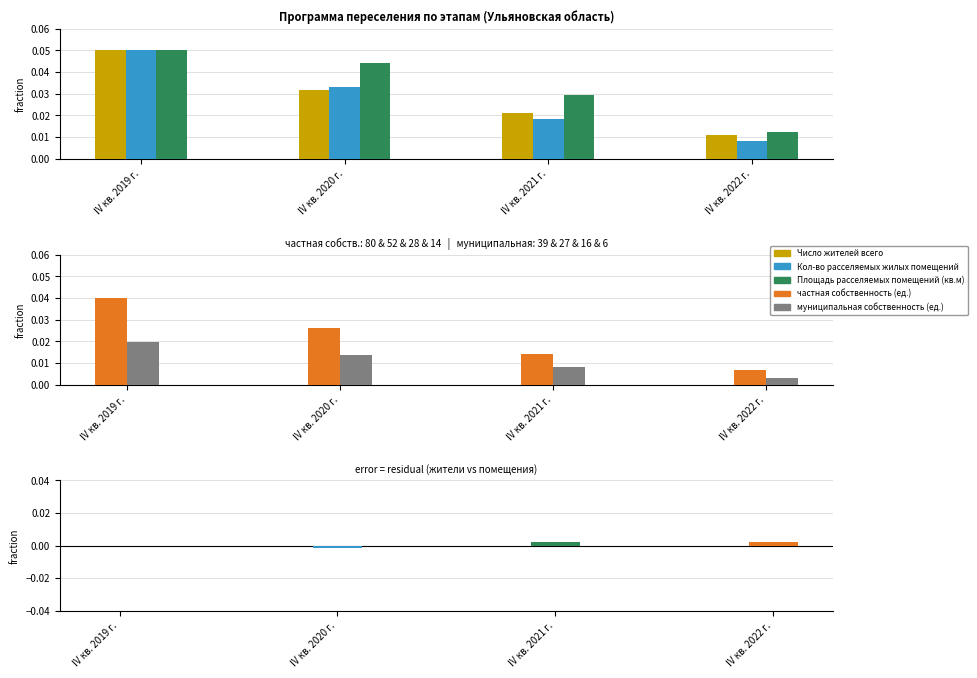

Rank the series at IV кв. 2020 г. from highest to lowest value.

Площадь расселяемых помещений (кв.м), Кол-во расселяемых жилых помещений, Число жителей всего, частная собственность (ед.), муниципальная собственность (ед.)